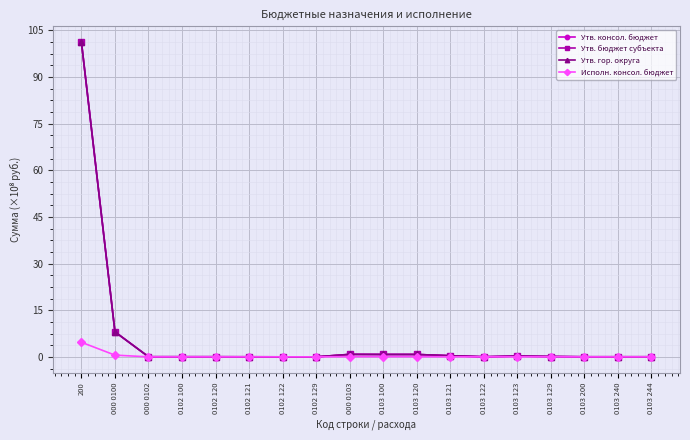

Which series has the largest total across all categories?

Утв. консол. бюджет